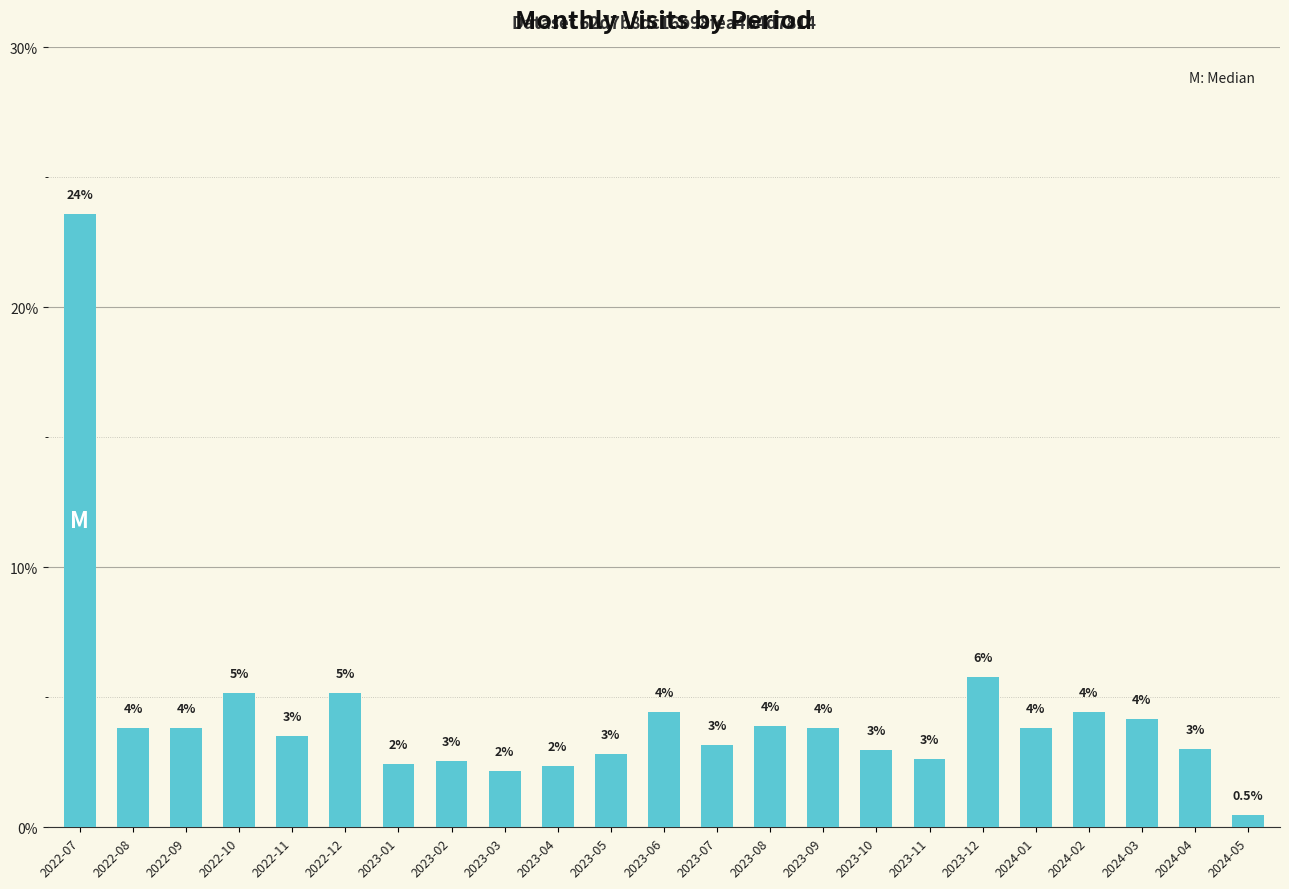

Which has a higher value, 2023-03 or 2023-09?

2023-09